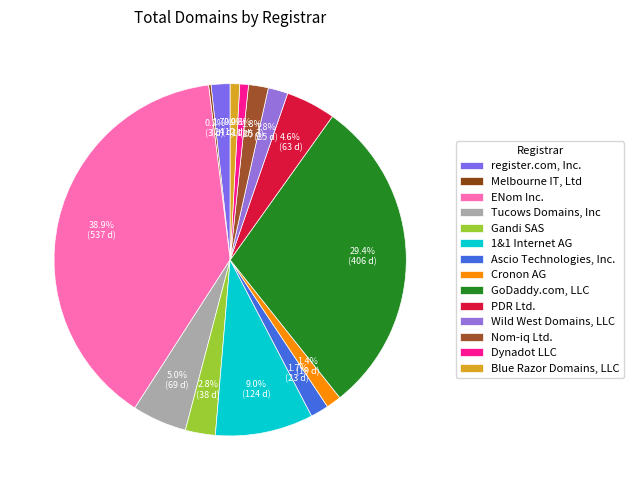

How many segments does this pie chart have?

14